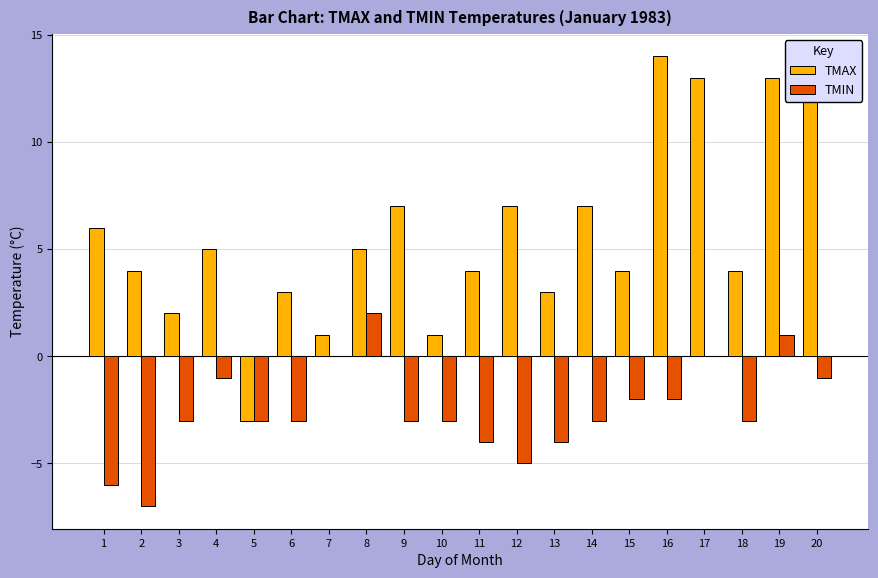

Is the value of TMIN at 20 greater than the value of TMAX at 5?

Yes